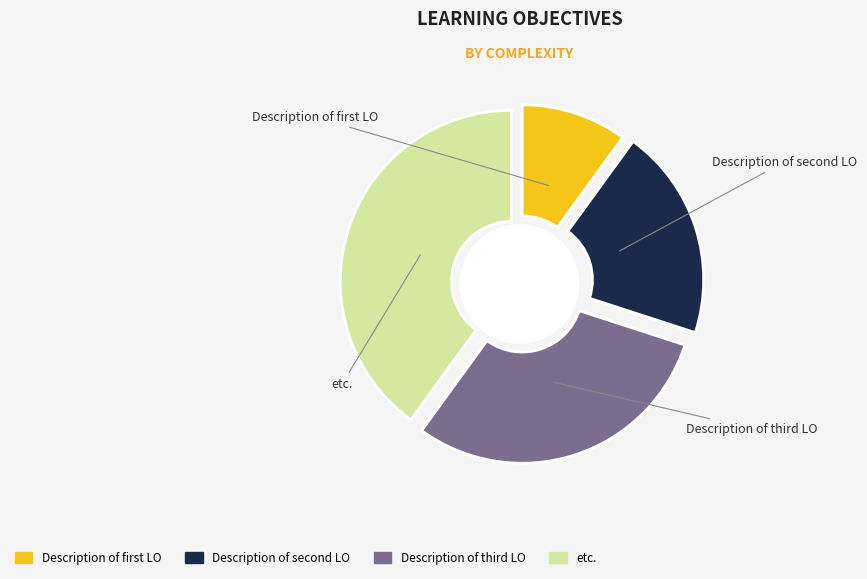

Rank the categories by value from lowest to highest.

Description of first LO, Description of second LO, Description of third LO, etc.